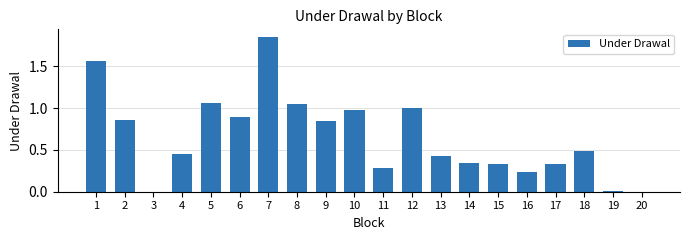

What is the sum of all values?

13.0